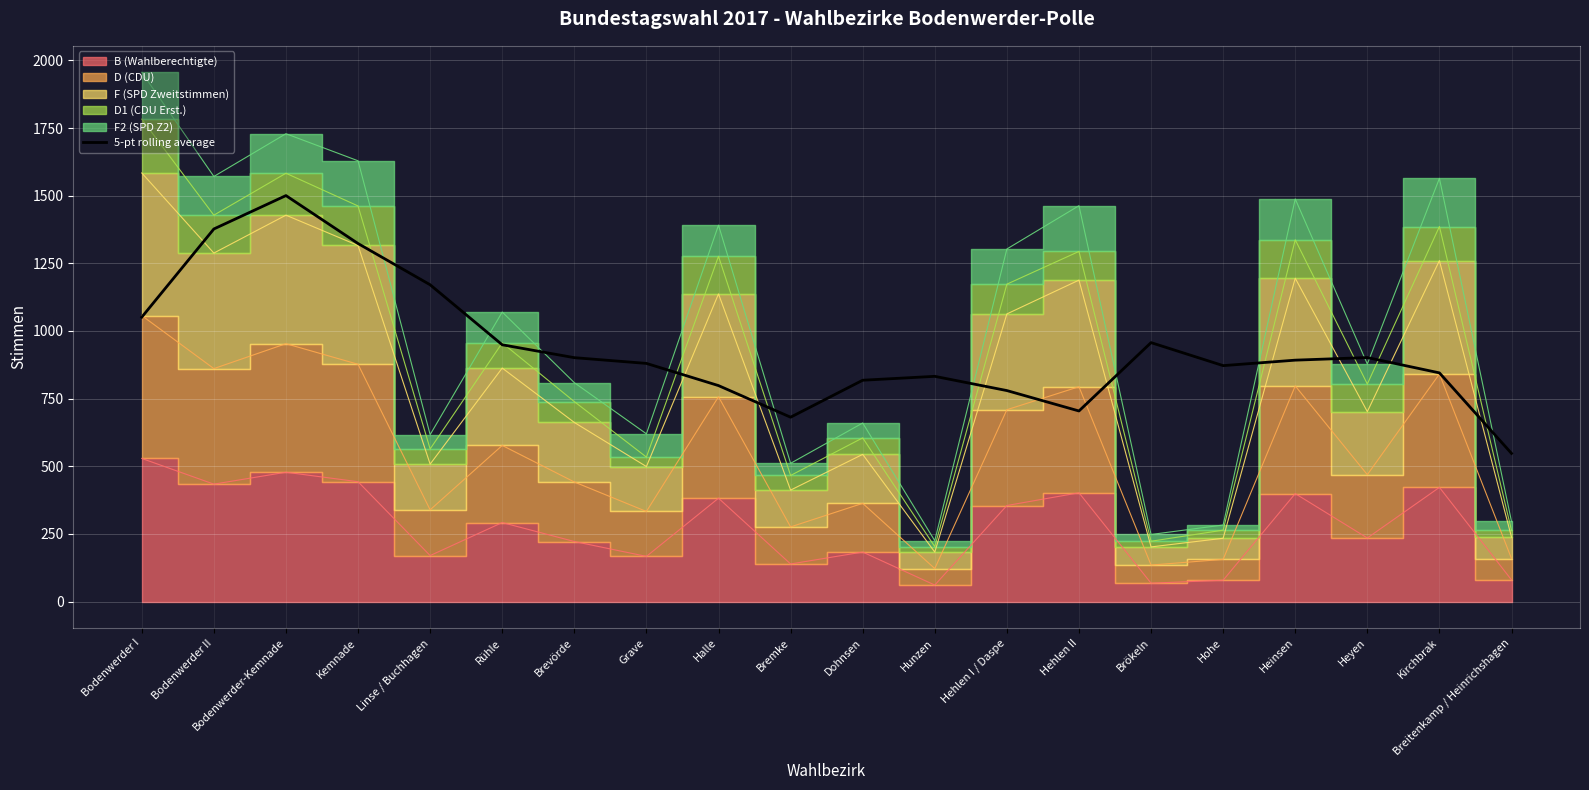

Which category has the lowest value in the 5-pt rolling average series?

Breitenkamp / Heinrichshagen